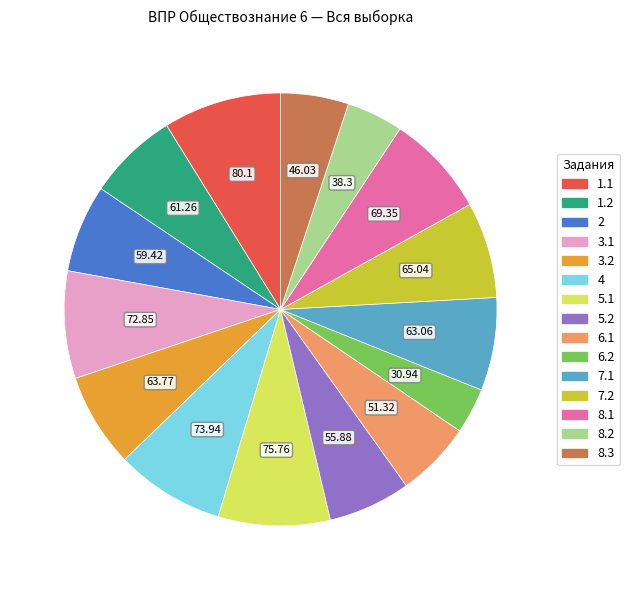

Which has a higher value, 8.3 or 6.1?

6.1